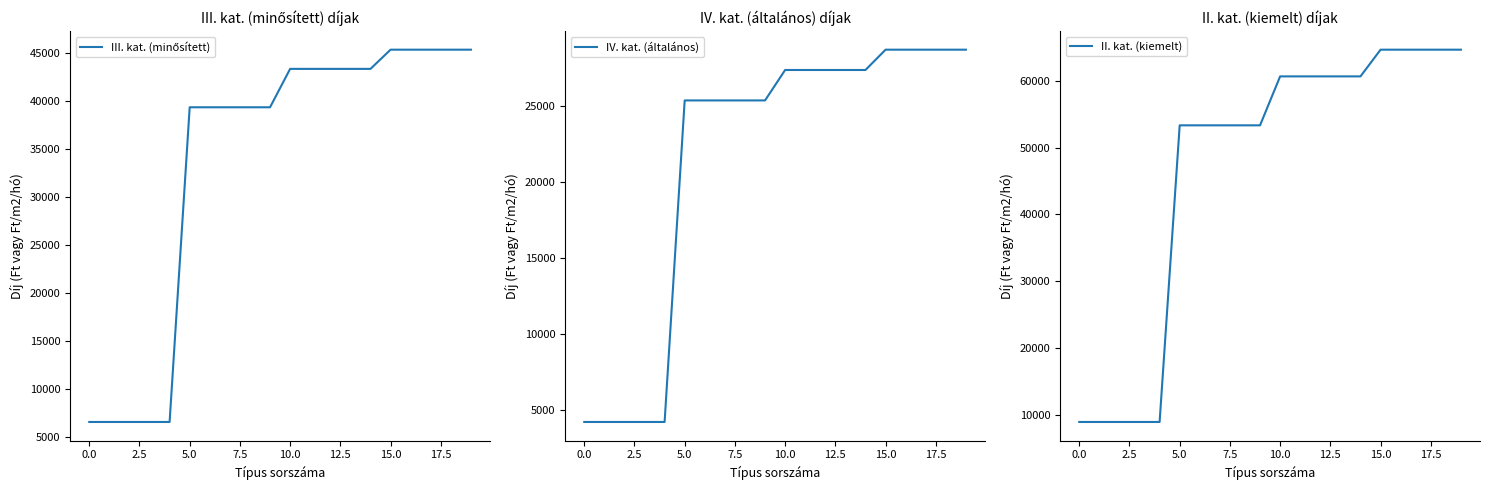

Rank the series by their average value, from highest to lowest.

II. kat. (kiemelt), III. kat. (minősített), IV. kat. (általános)